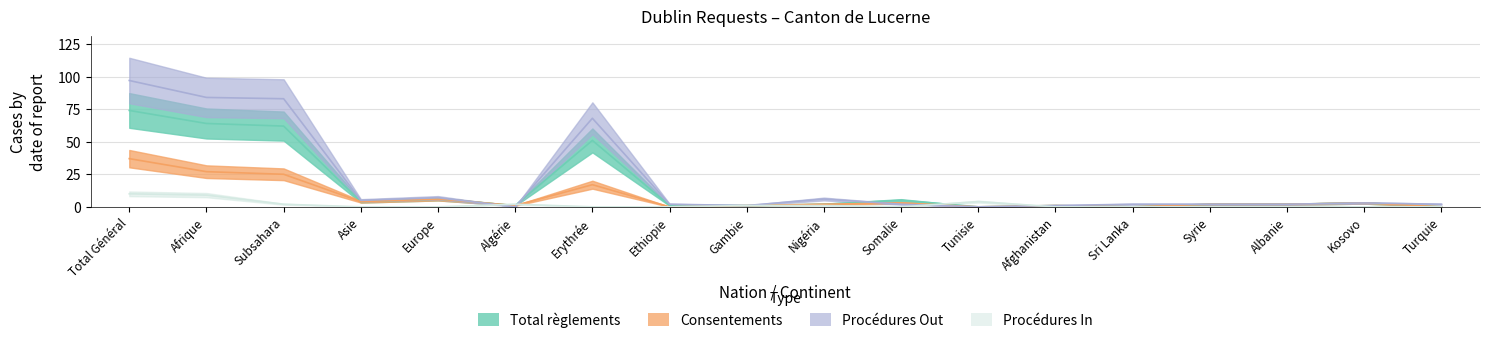

Which series has the largest range (max minus min)?

Procédures Out